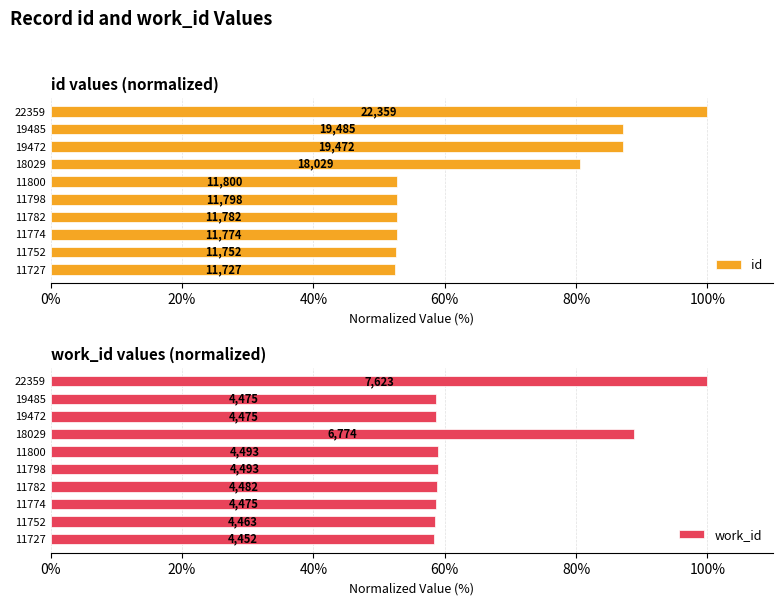

Rank the series at 11782 from lowest to highest value.

id, work_id